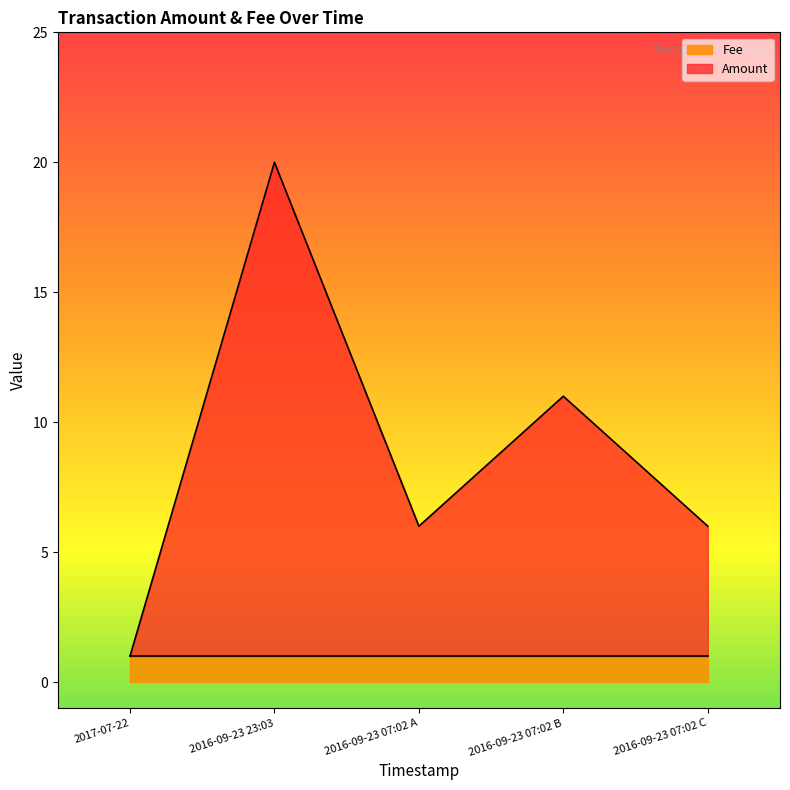

What is the value of the 2nd point from the left?

20